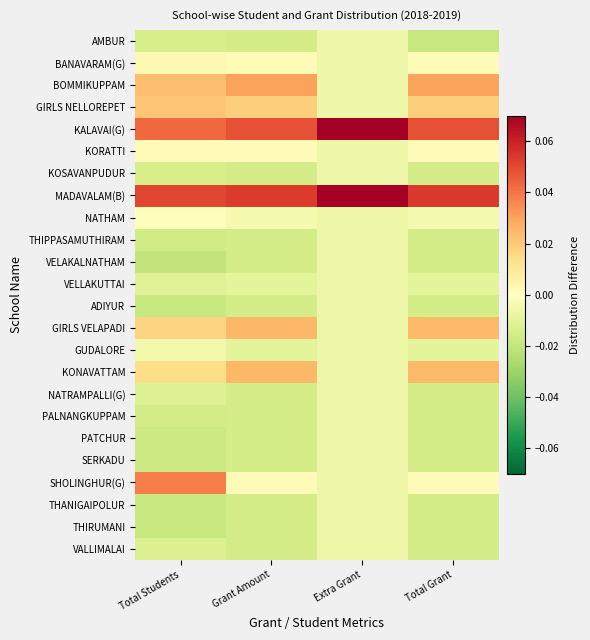

What is the difference between the highest and lowest values at Total Students?

0.1